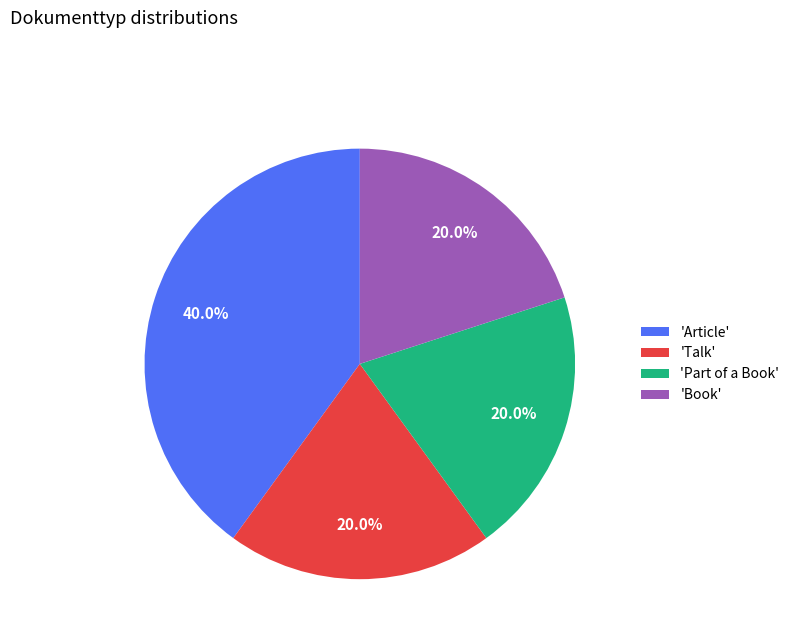

How many slices are in this pie chart?

4